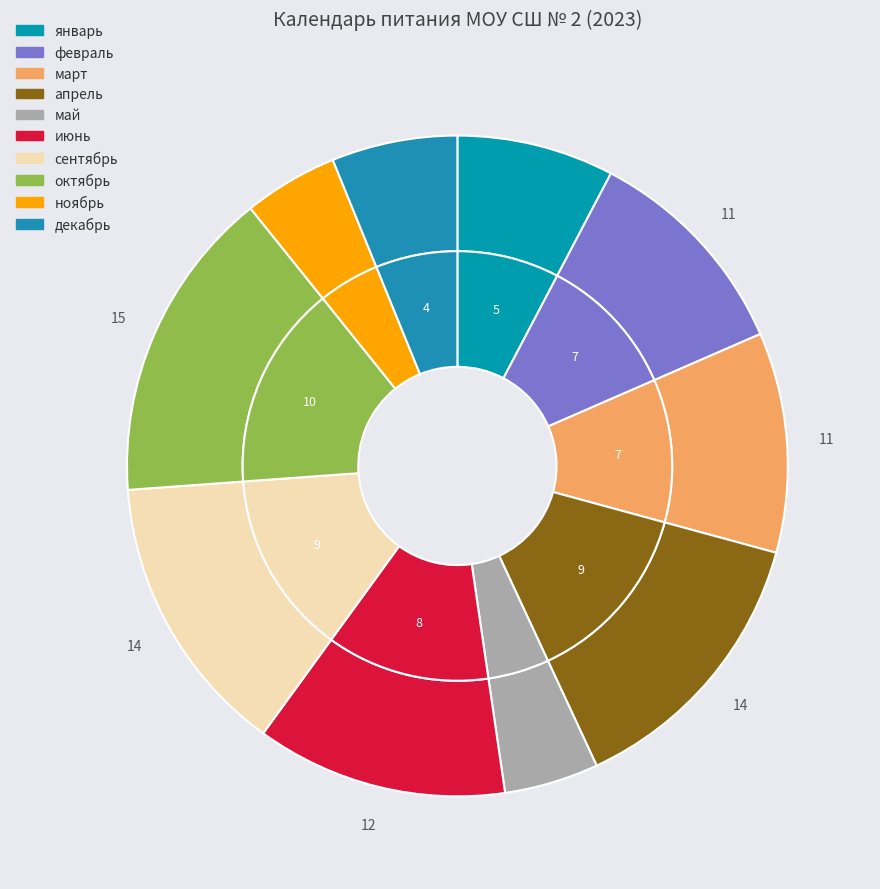

What percentage do май and январь together represent?

12.3%